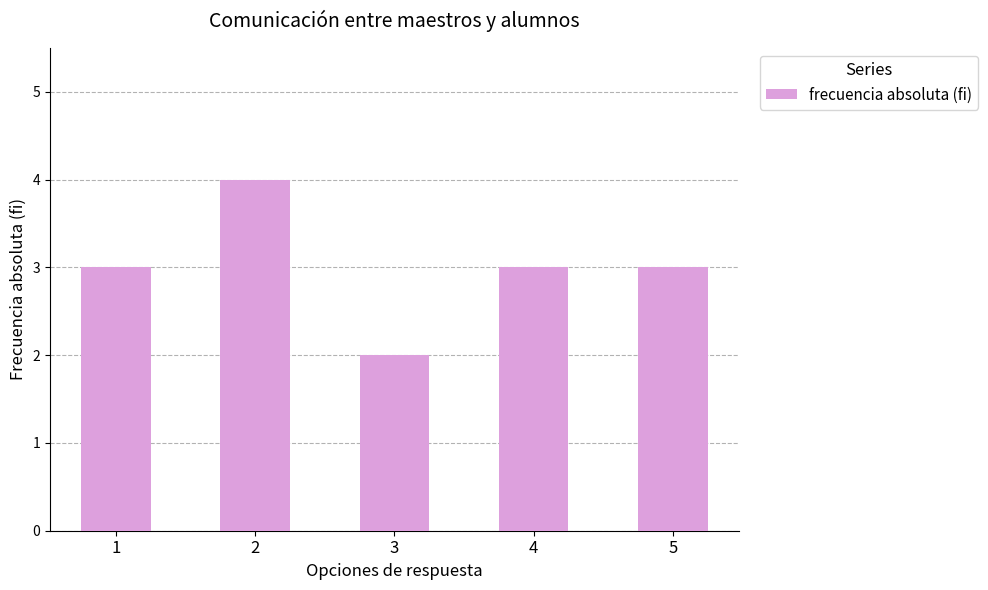

True or false: the data shows 3 at 2.

False